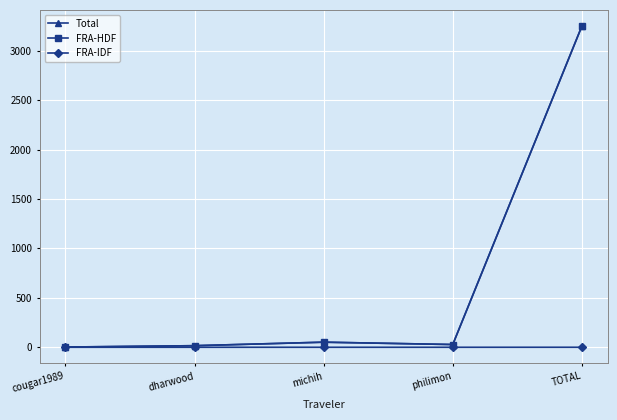

True or false: FRA-HDF has a value of 2.1 at cougar1989.

True